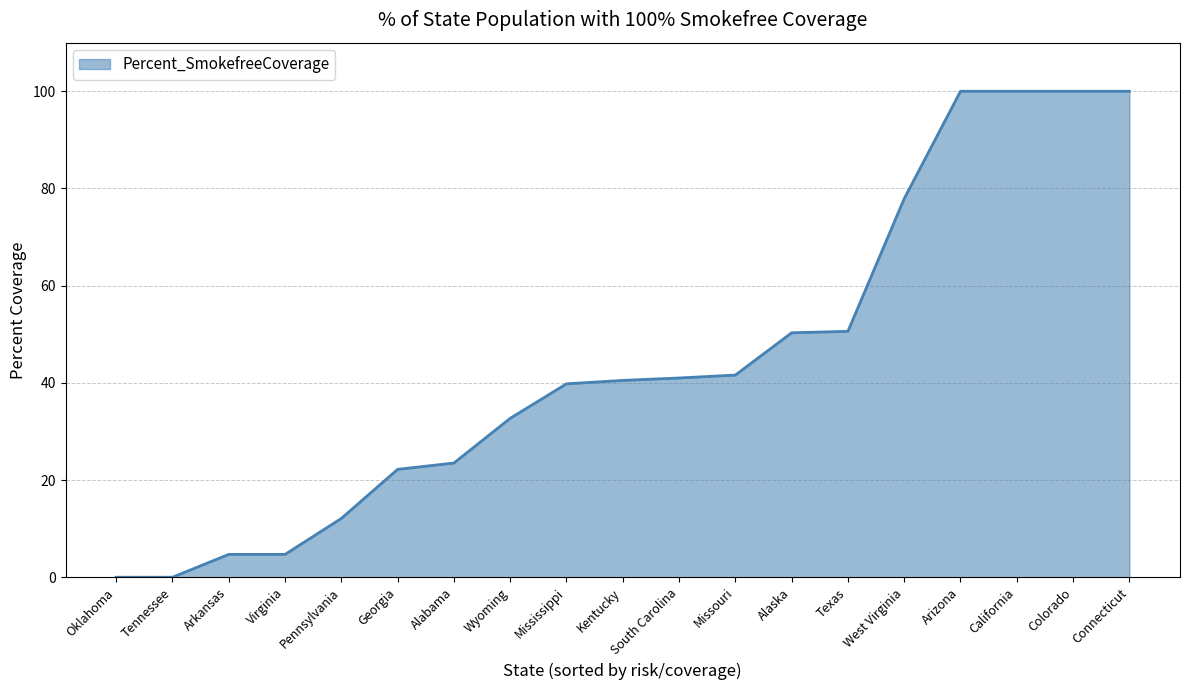

What is the approximate value at Kentucky?

40.5